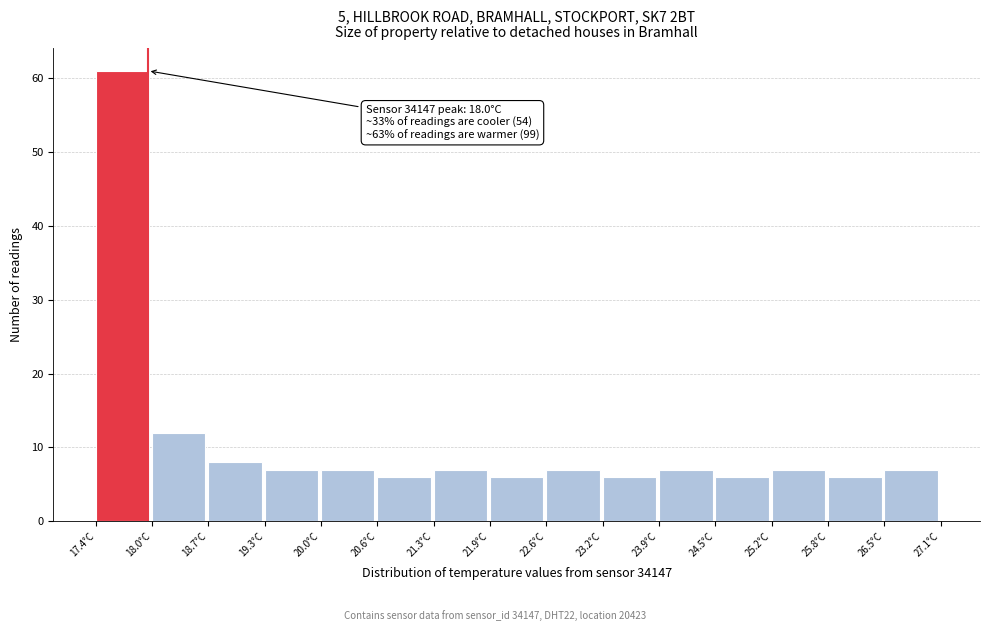

Which range on the x-axis has the tallest bar?

17.4 to 18.0